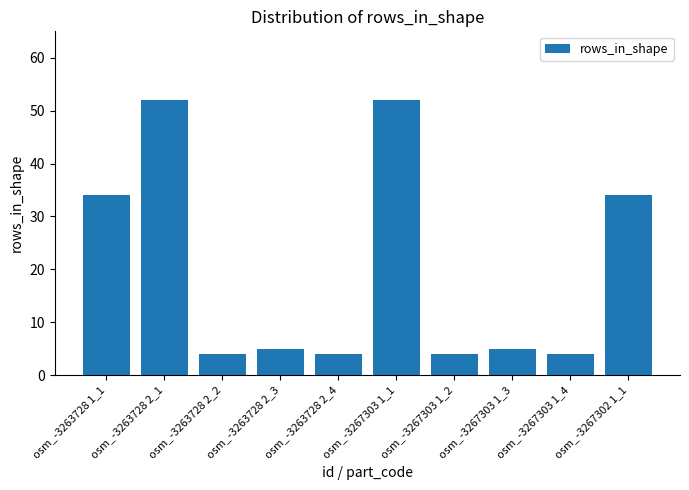

What is the change in value from osm_-3263728 2_3 to osm_-3267302 1_1?

+29